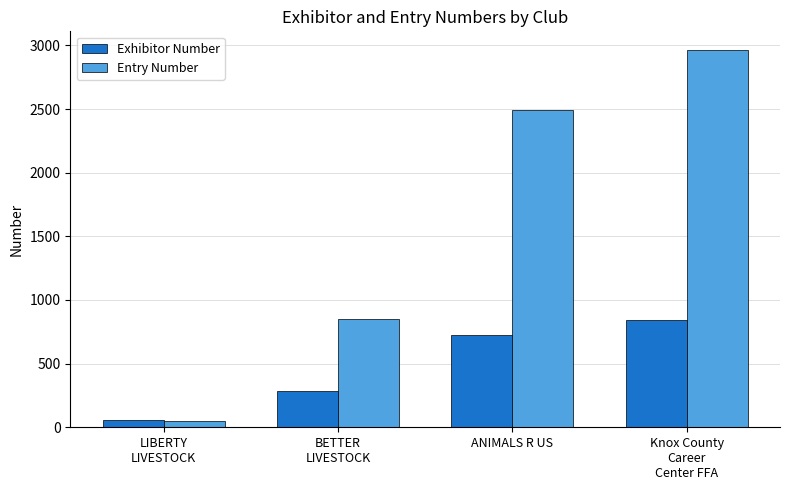

Reading left to right, what are all the values shown in this chart?

Exhibitor Number: 55	285	728	839
Entry Number: 51	849	2496	2962